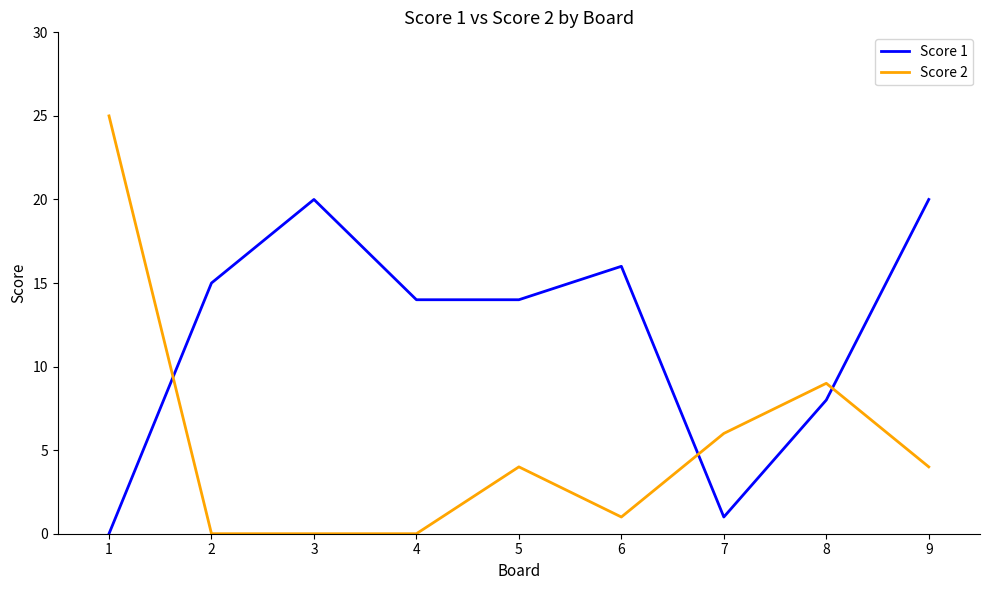

At which label is Score 2 closest to 12?

8